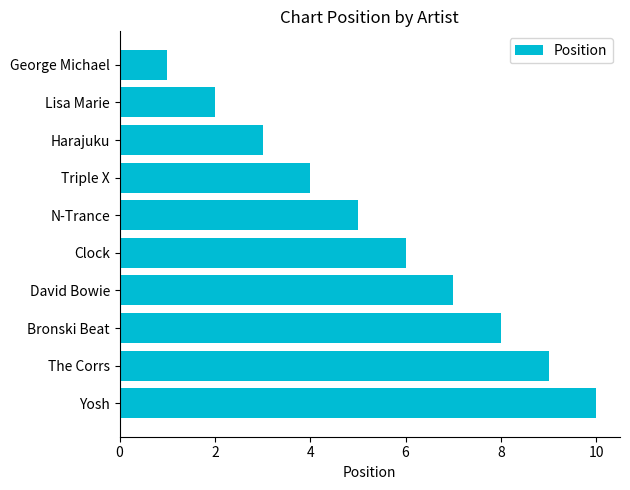

What value does the data have at Harajuku?

3